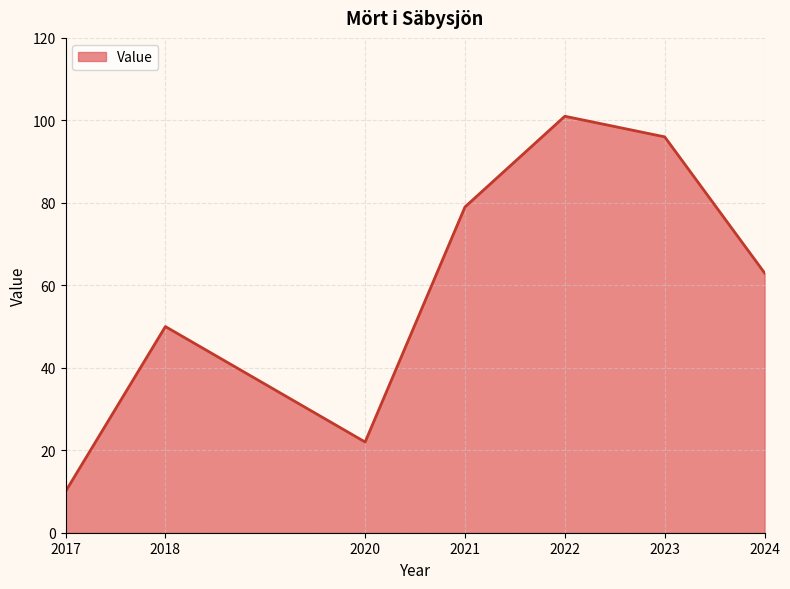

Rank the categories by value from lowest to highest.

2017, 2020, 2018, 2024, 2021, 2023, 2022